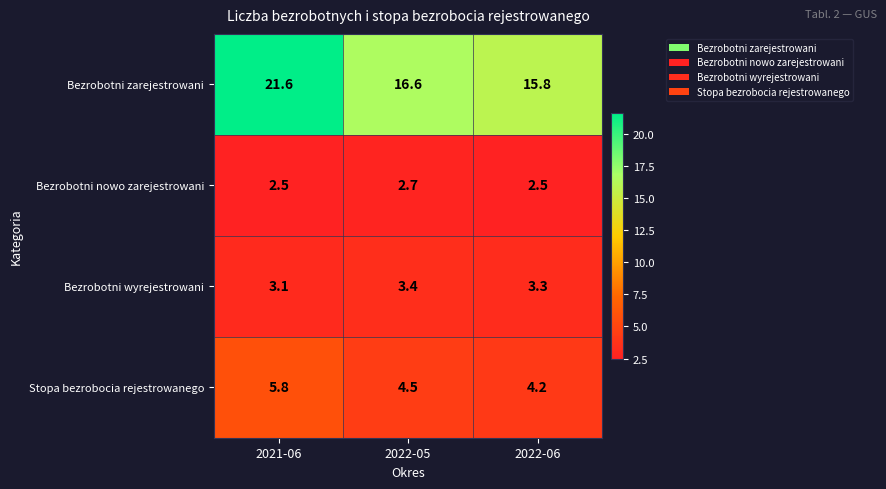

The Bezrobotni nowo zarejestrowani series shows 3.3 at 2021-06. True or false?

False